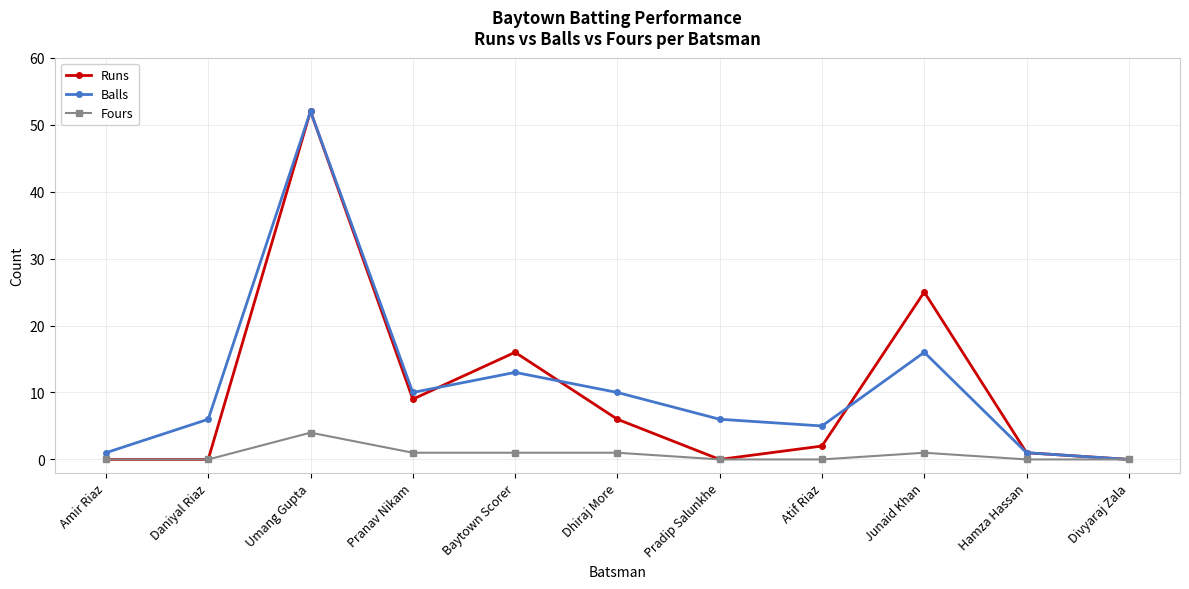

Count the number of categories in the chart.

11